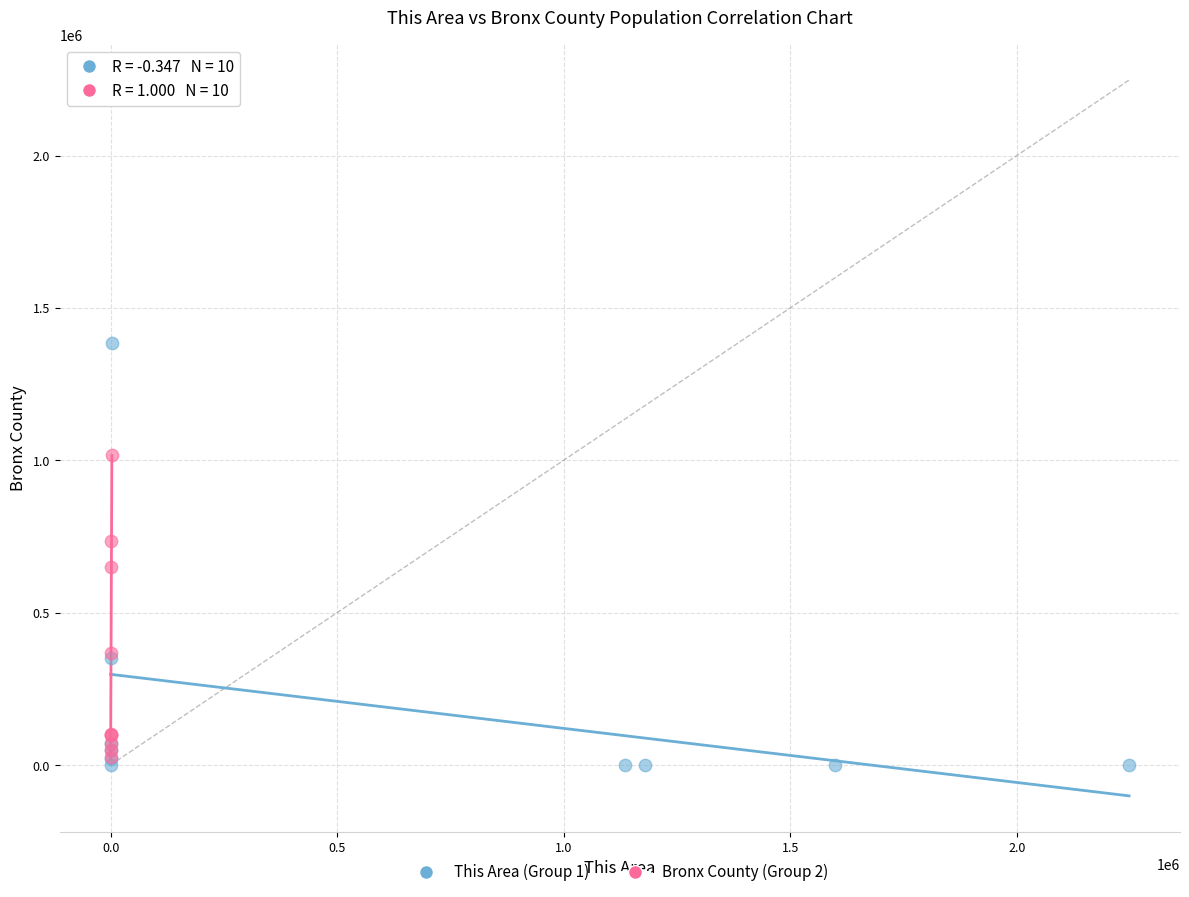

Which series has the widest spread of Y values?

This Area (Group 1)